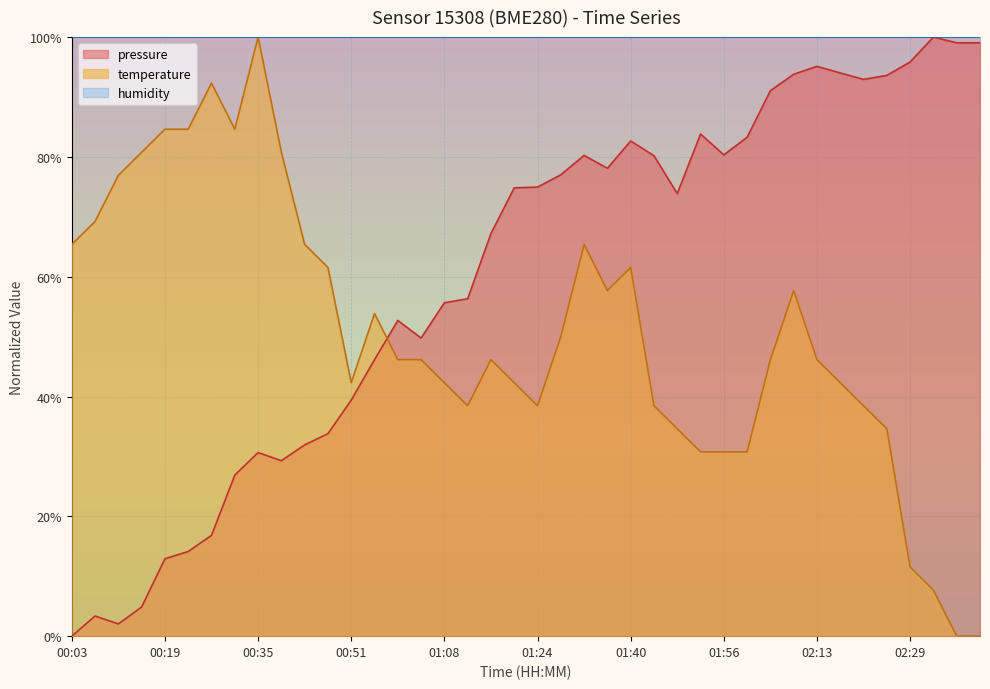

Which category has the lowest value in the pressure series?

00:03